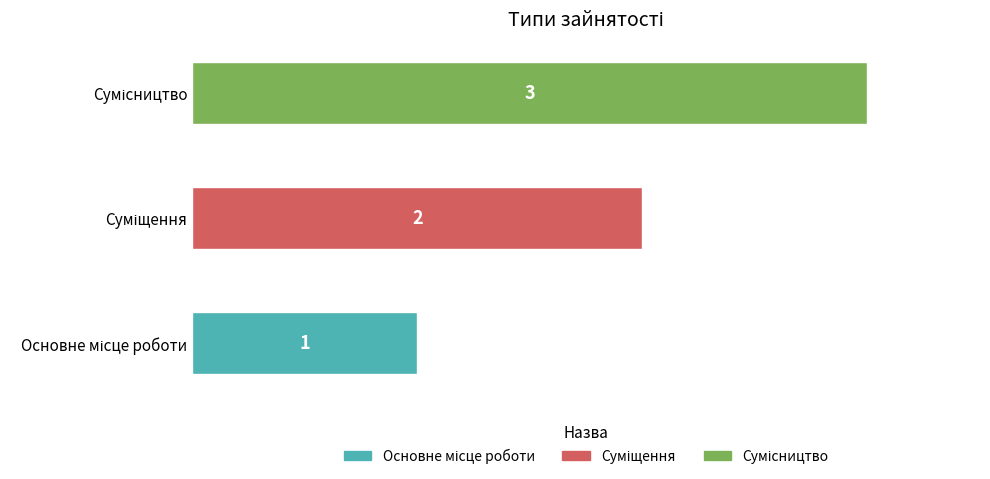

What is the maximum value shown in the chart?

3